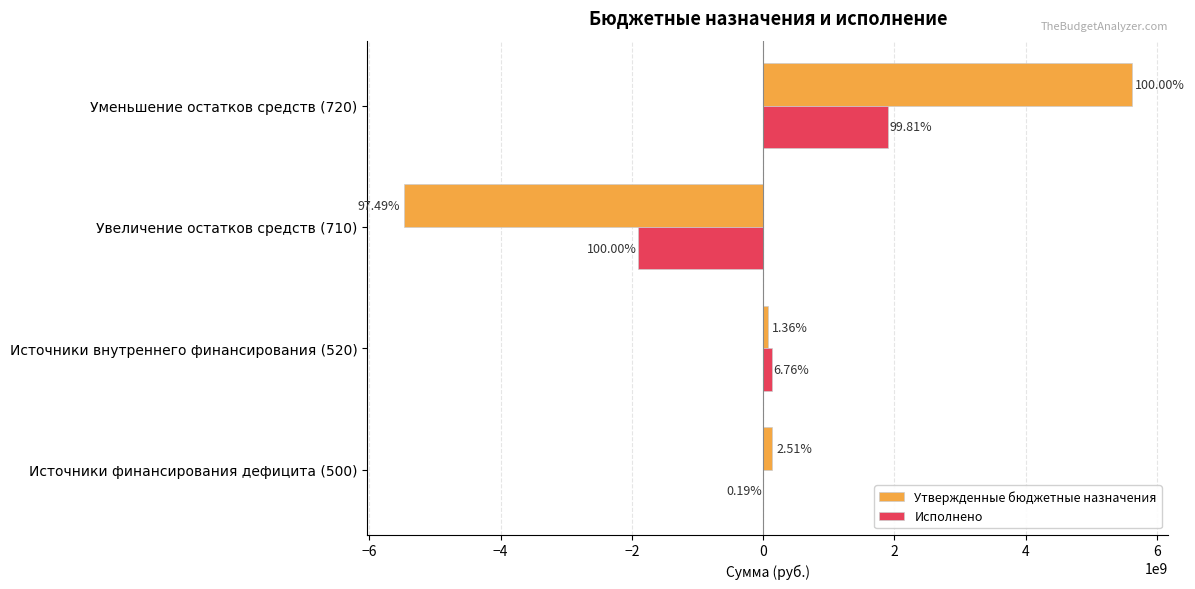

Reading right to left, extract all data points from this chart.

Утвержденные бюджетные назначения: 5613608800.0	-5472682100.0	76200000.0	140926700.0
Исполнено: 1902085226.0	-1905739029.3	128765000.0	-3653803.3